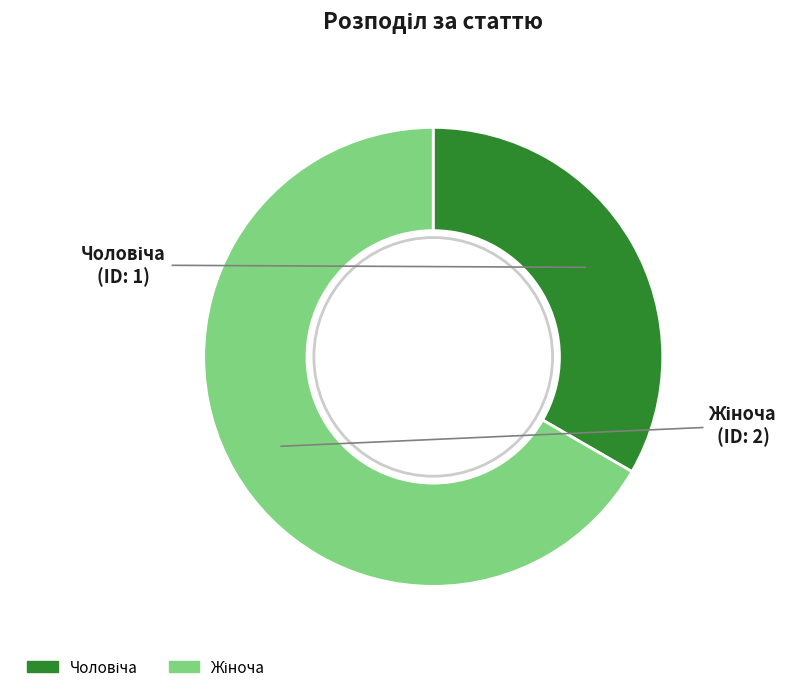

Does any single category account for the majority?

Yes